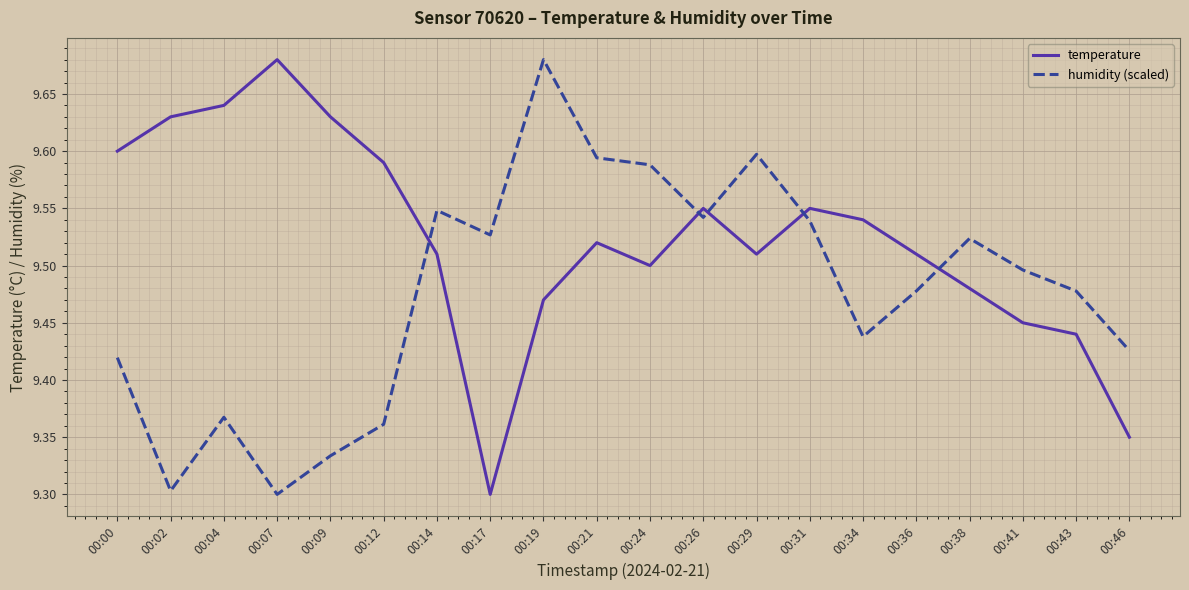

Is this an area chart (filled region under the line)?

No